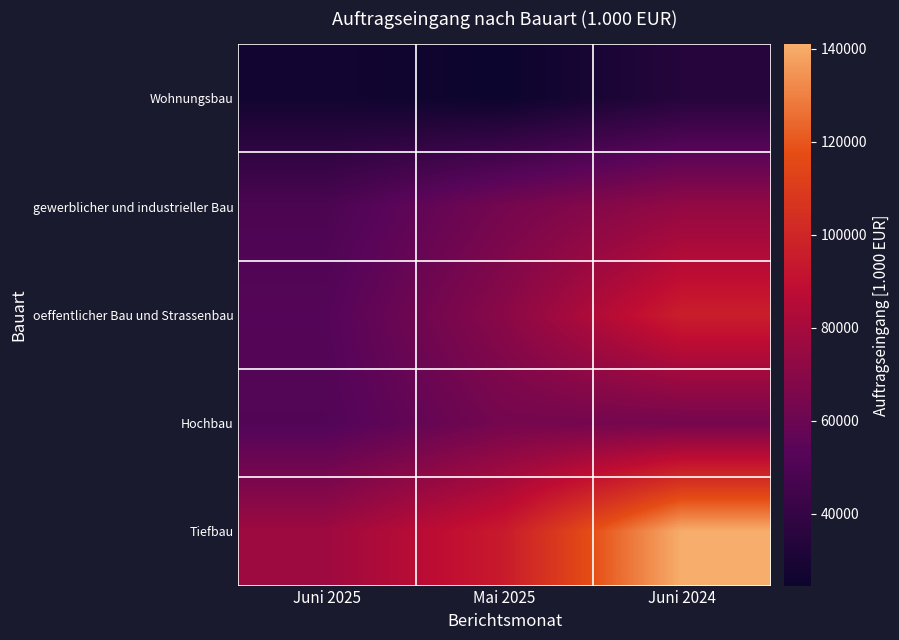

How many data points does each series have?

3